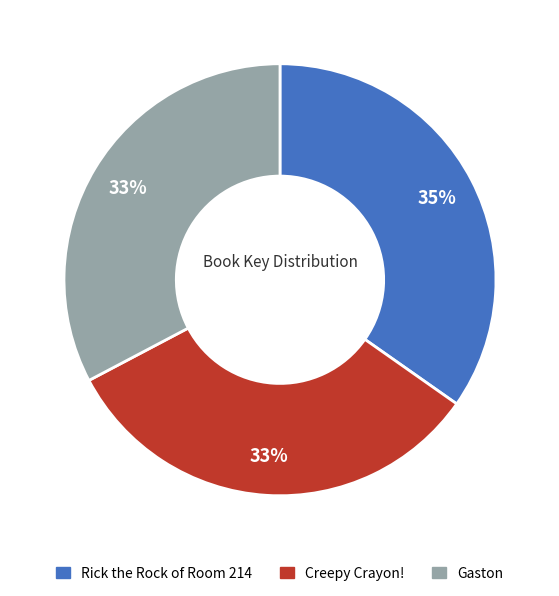

Approximately how many times larger is the value at Creepy Crayon! compared to Rick the Rock of Room 214?

0.9